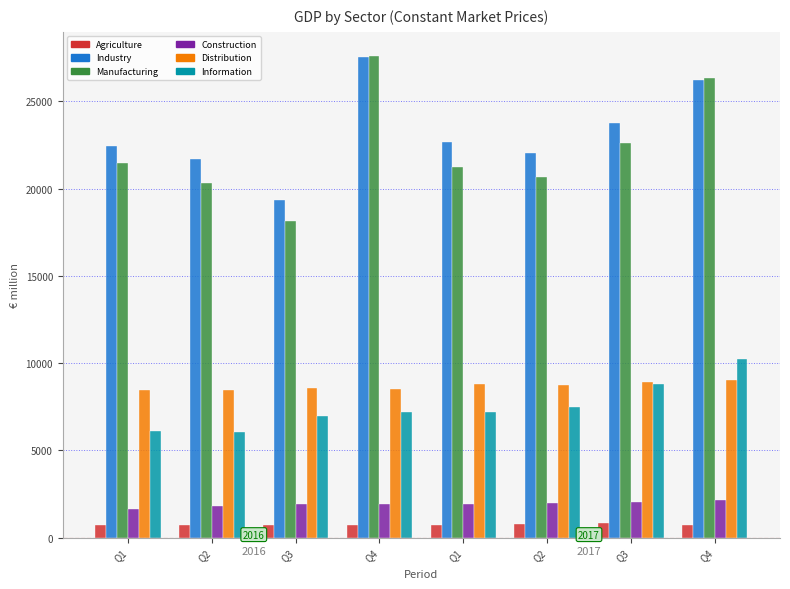

What is the difference between the highest and lowest values at Q4?

26862.6